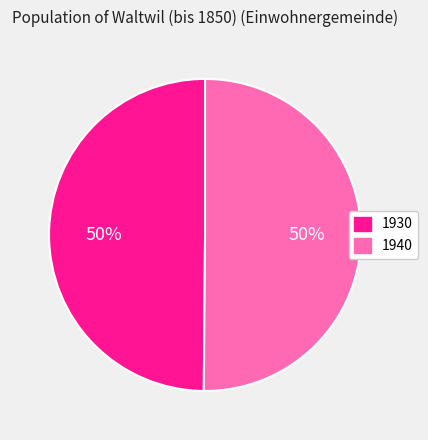

Approximately how many times larger is the value at 1930 compared to 1940?

1.0